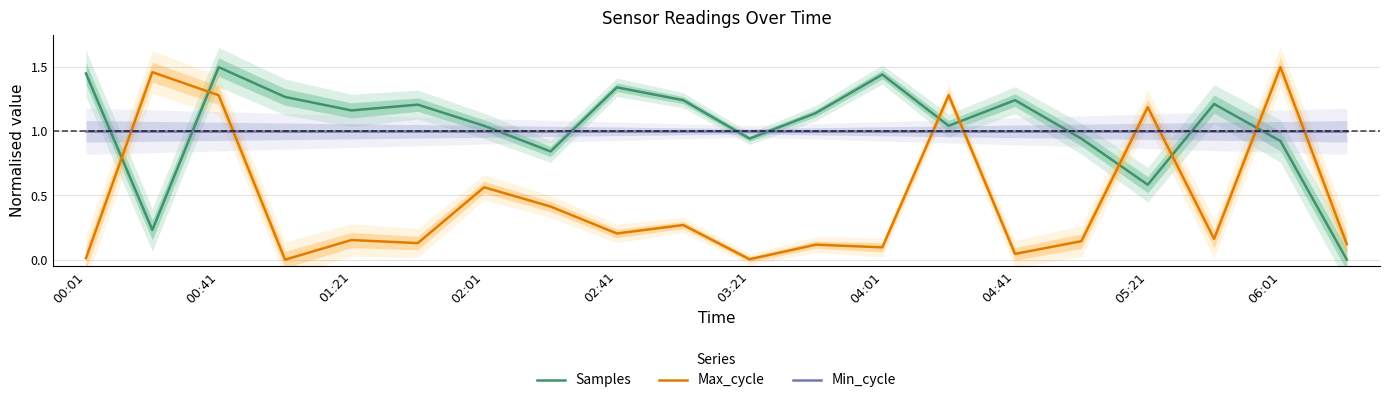

What is the average value of the Samples series?

1.0